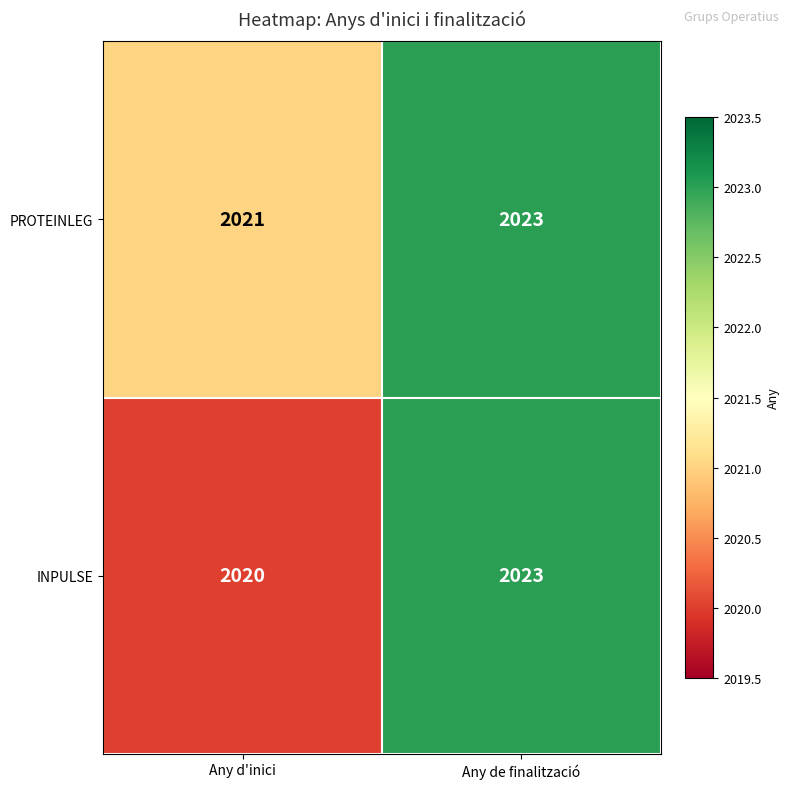

Which category has the lowest value across all series?

Any d'inici